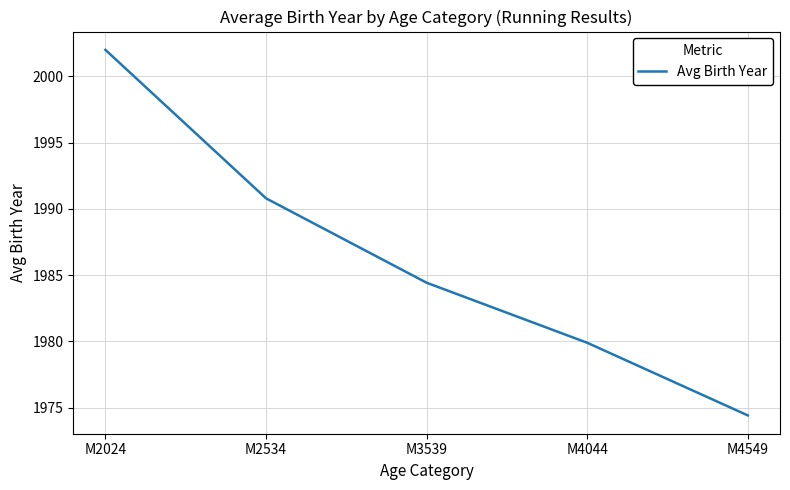

What is the greatest value displayed?

2002.0